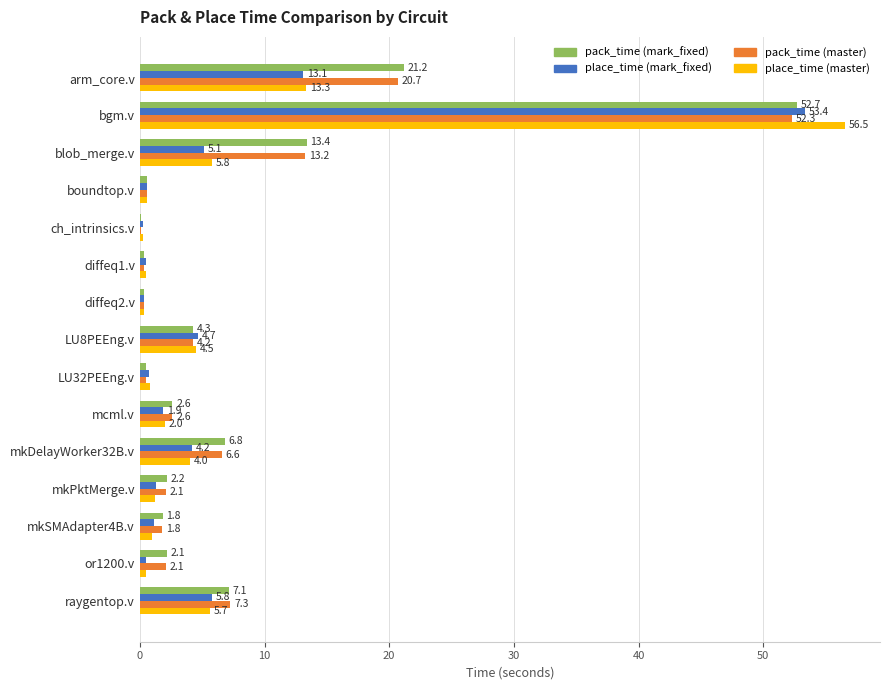

What is the sum of all pack_time (master) values?

114.7